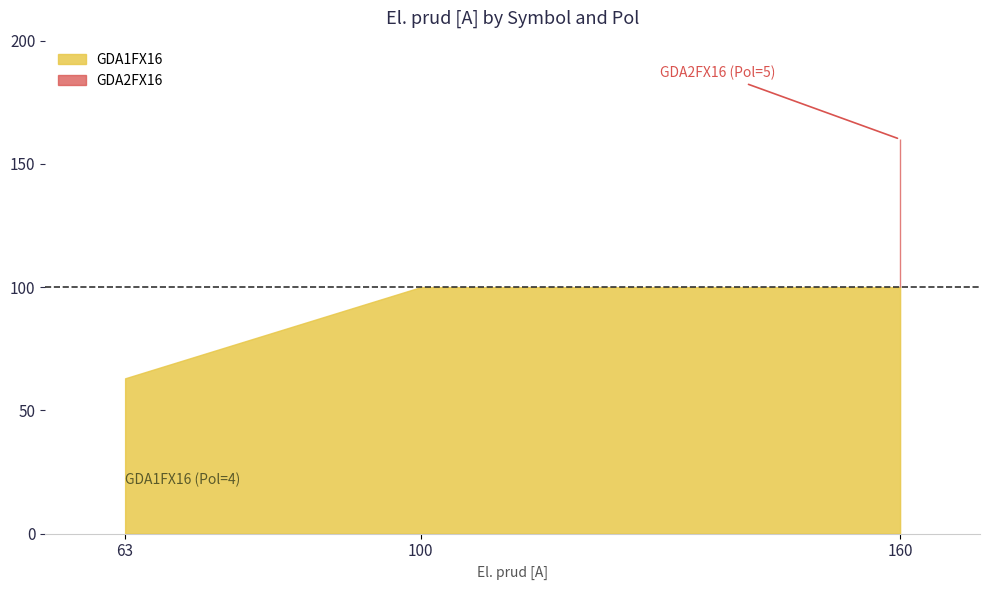

What are all the series names shown in the legend?

GDA1FX16, GDA2FX16